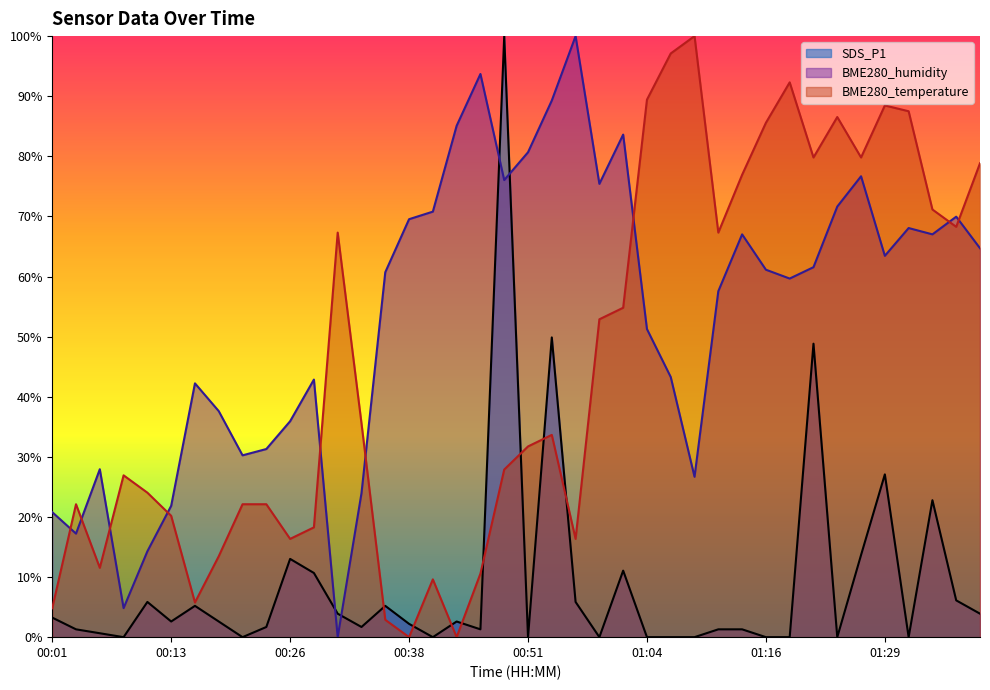

What is the total value across all series at 00:41?

80.4